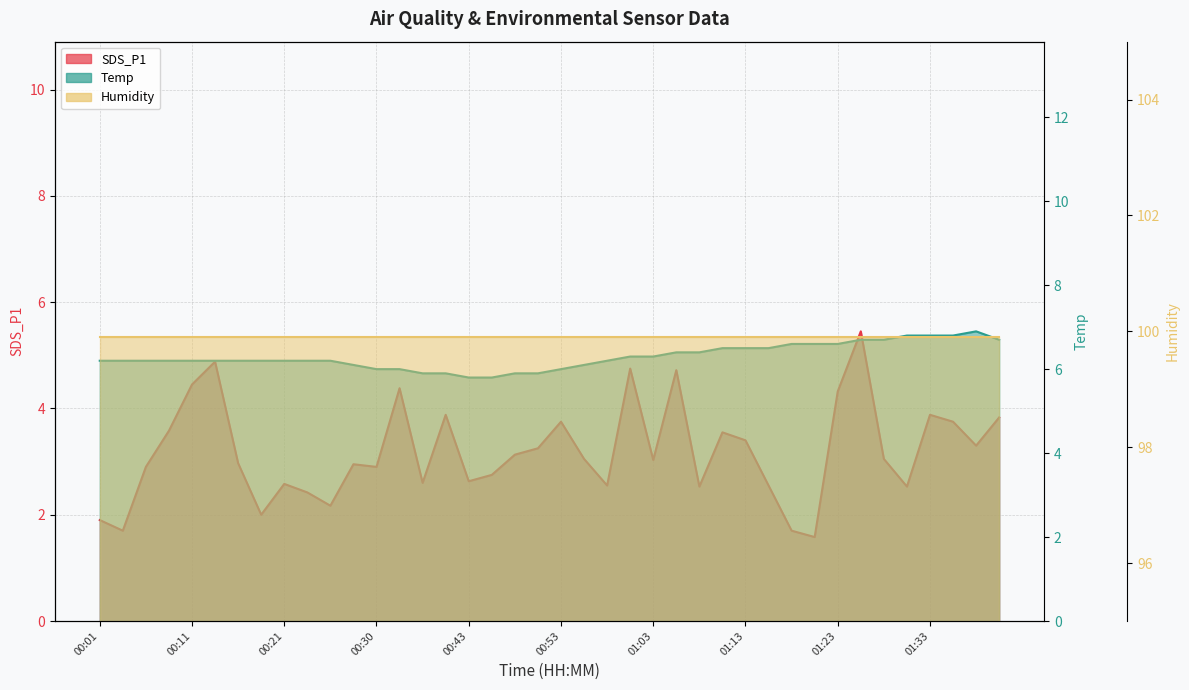

What is the total value across all series at 01:13?

9.9